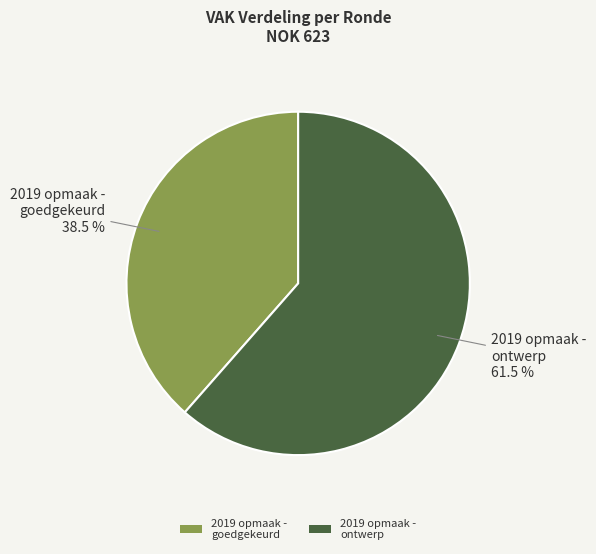

Which category has the biggest portion of the pie?

2019 opmaak - ontwerp